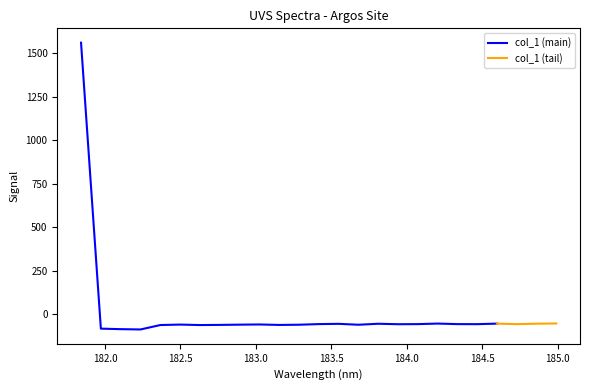

How many values are above zero?

1